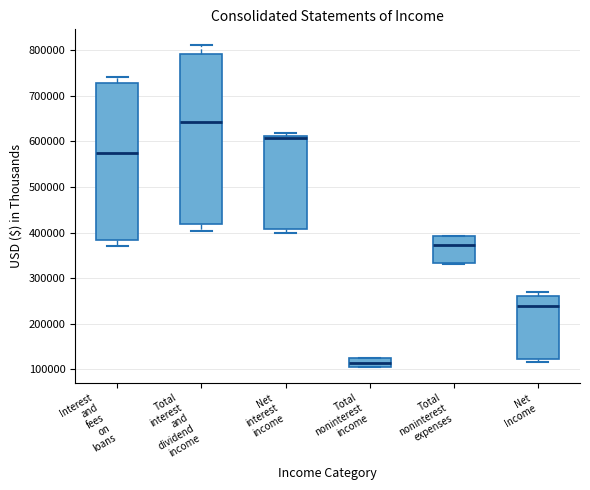

Reading left to right, read every box against the y-axis: the position of its median line, the range the box covers, and the ends of its whiskers. The values are not printed on the chart, so give them approximately, as read against the axis.

Interest and fees on loans: median 570000, box 380000 to 730000, whiskers 370000 to 740000
Total interest and dividend income: median 640000, box 420000 to 790000, whiskers 400000 to 810000
Net interest income: median 610000 (just below the box's upper edge), box 410000 to 610000, whiskers 400000 to 620000
Total noninterest income: median 110000 (inside the box), box 110000 to 120000, whiskers 110000 to 130000
Total noninterest expenses: median 370000, box 330000 to 390000, whiskers 330000 to 390000
Net Income: median 240000, box 120000 to 260000, whiskers 120000 (just below the box's lower edge) to 270000